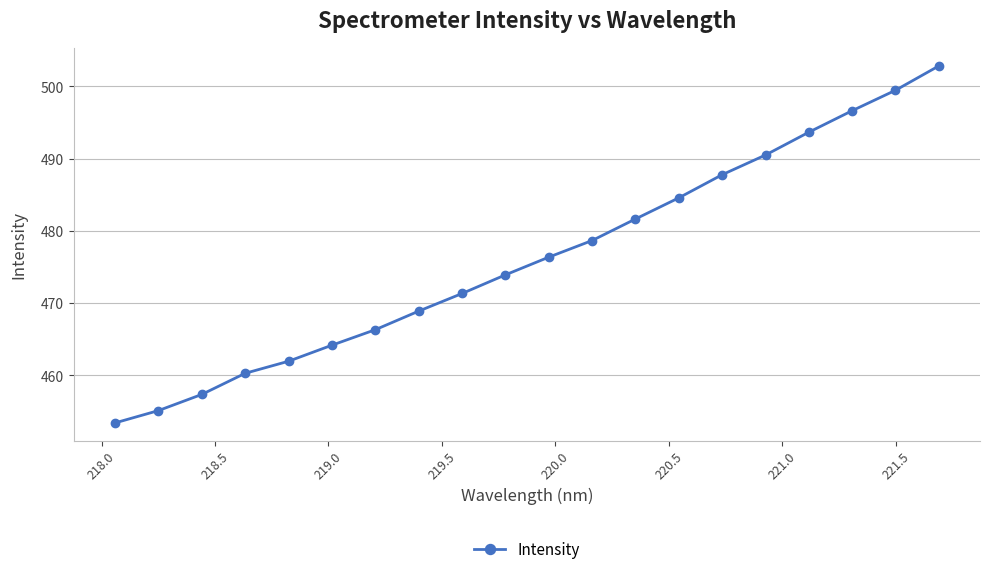

What is the average value?

476.2